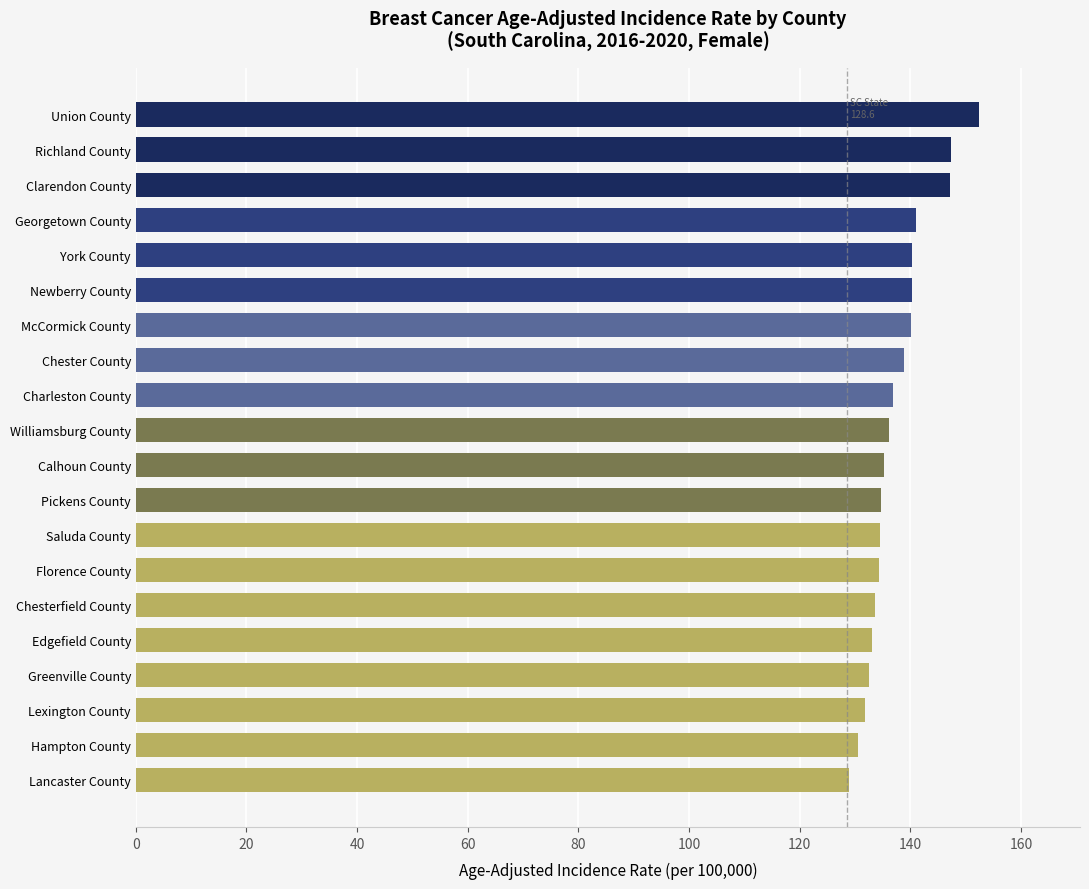

Approximately how many times larger is the value at Newberry County compared to Edgefield County?

1.1